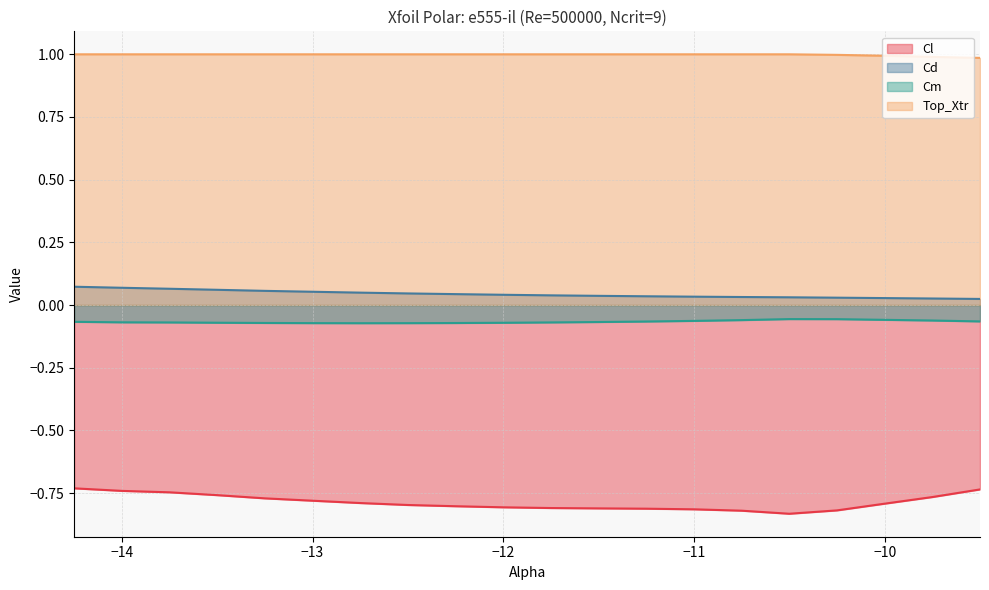

List the labels in order of Top_Xtr value, smallest first.

-9.5, -9.75, -10.0, -10.25, -14.25, -14.0, -13.75, -13.5, -13.25, -13.0, -12.75, -12.5, -12.25, -12.0, -11.75, -11.5, -11.25, -11.0, -10.75, -10.5